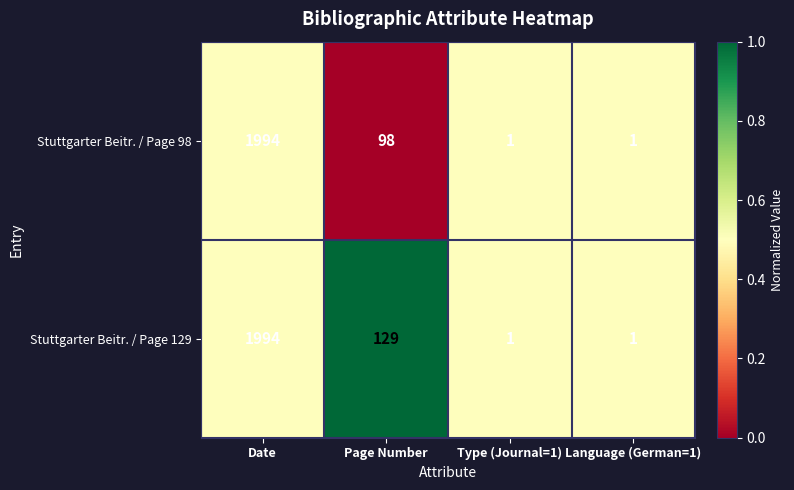

Rank the series by their average value, from highest to lowest.

Stuttgarter Beitr. / Page 129, Stuttgarter Beitr. / Page 98